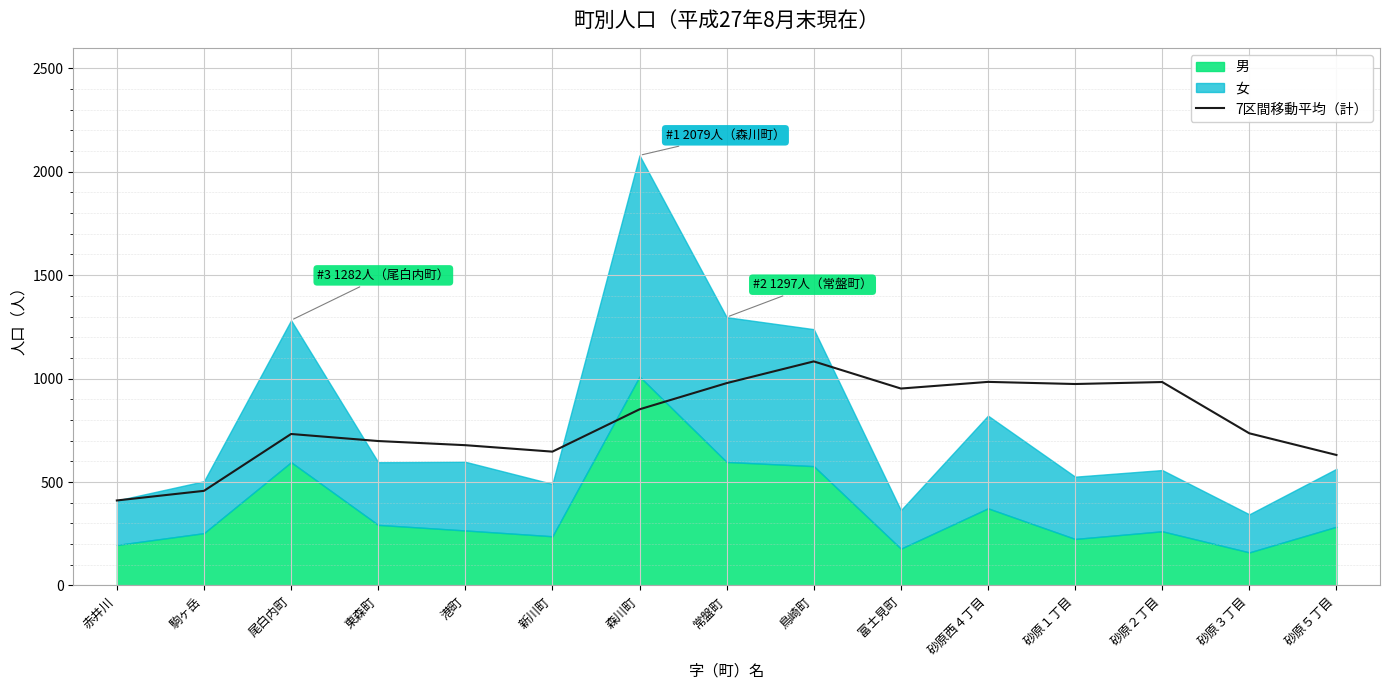

Reading right to left, what are all the values shown in this chart?

砂原５丁目=630.9	砂原３丁目=735.6	砂原２丁目=983.4	砂原１丁目=973.9	砂原西４丁目=984.1	富士見町=952.0	鳥崎町=1083.1	常盤町=978.1	森川町=851.6	新川町=647.0	港町=678.2	東森町=698.2	尾白内町=732.3	駒ヶ岳=457.5	赤井川=411.0